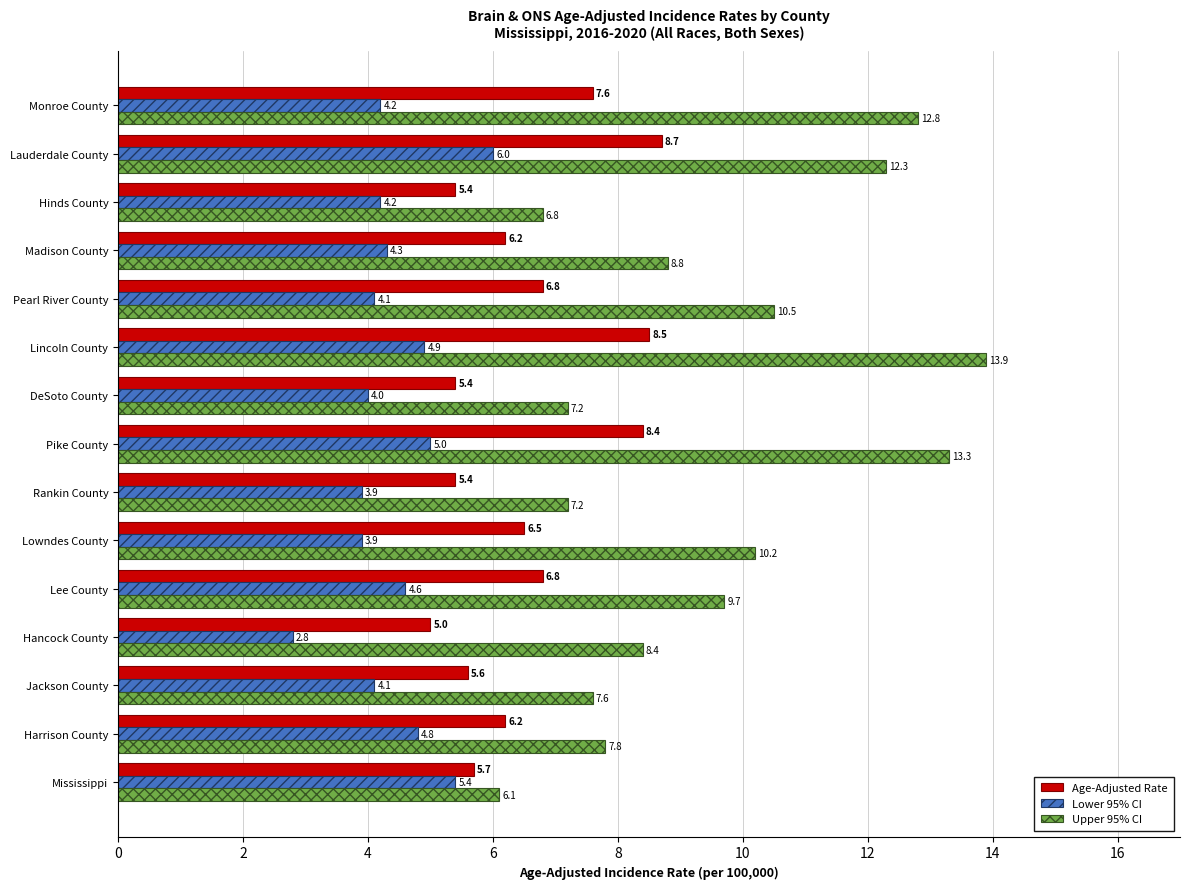

The value of Lower 95% CI at Pike County is 5.0. True or false?

True